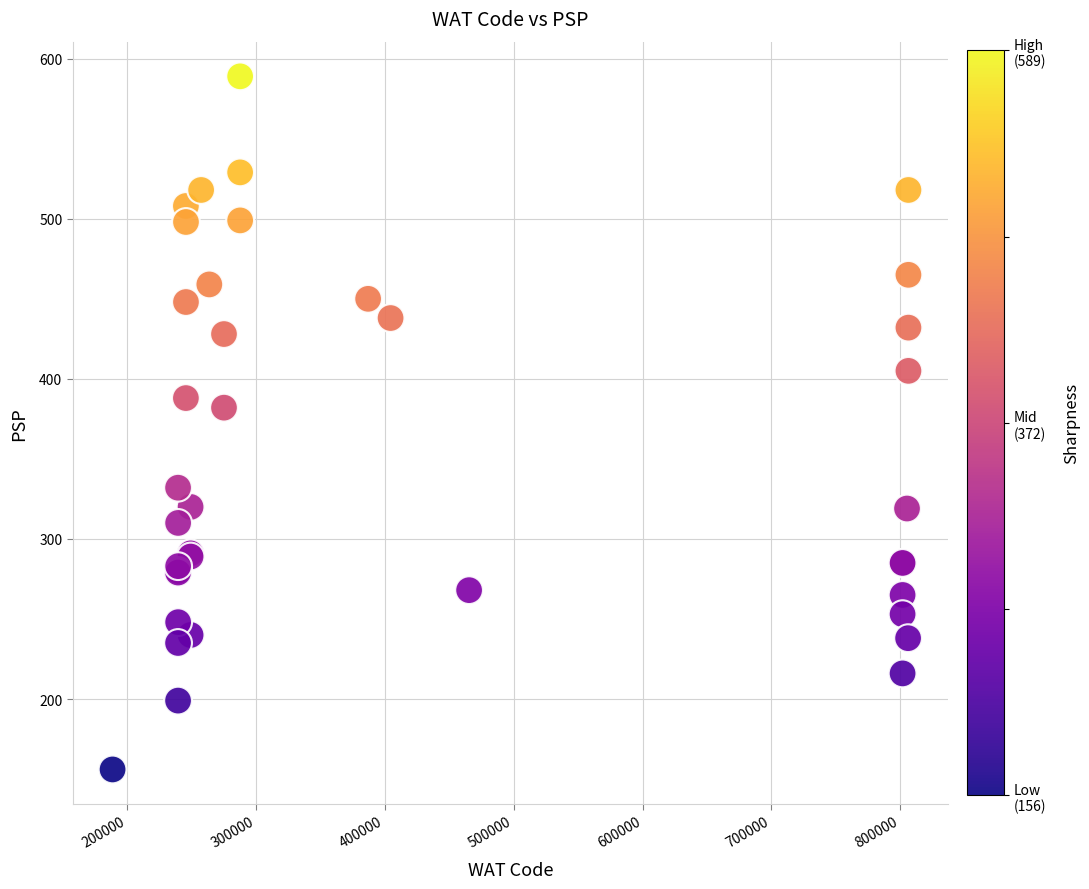

What Y value in the scatter plot is closest to 372?

382